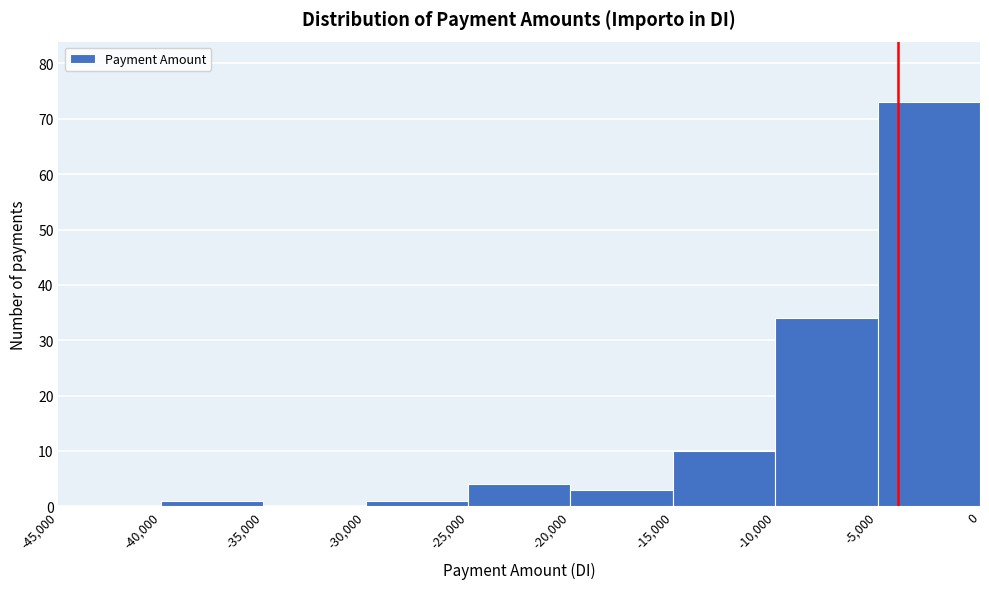

Which range on the x-axis has the tallest bar?

-5,000 to 0